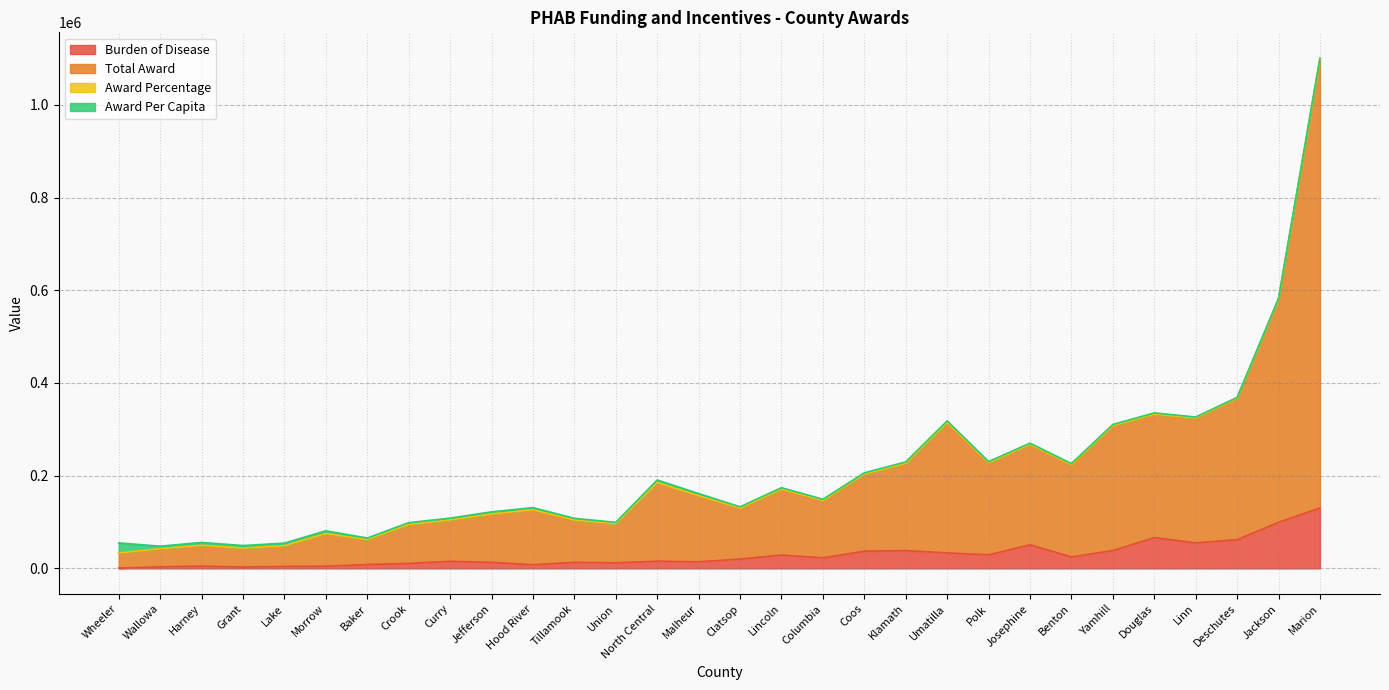

What is the maximum value for Burden of Disease?

130224.9